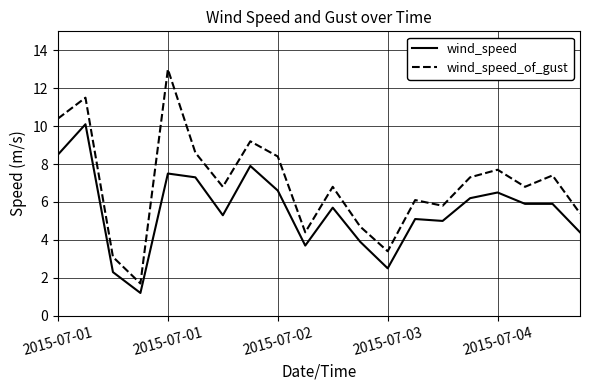

What is the highest value of the wind_speed_of_gust series?

13.0